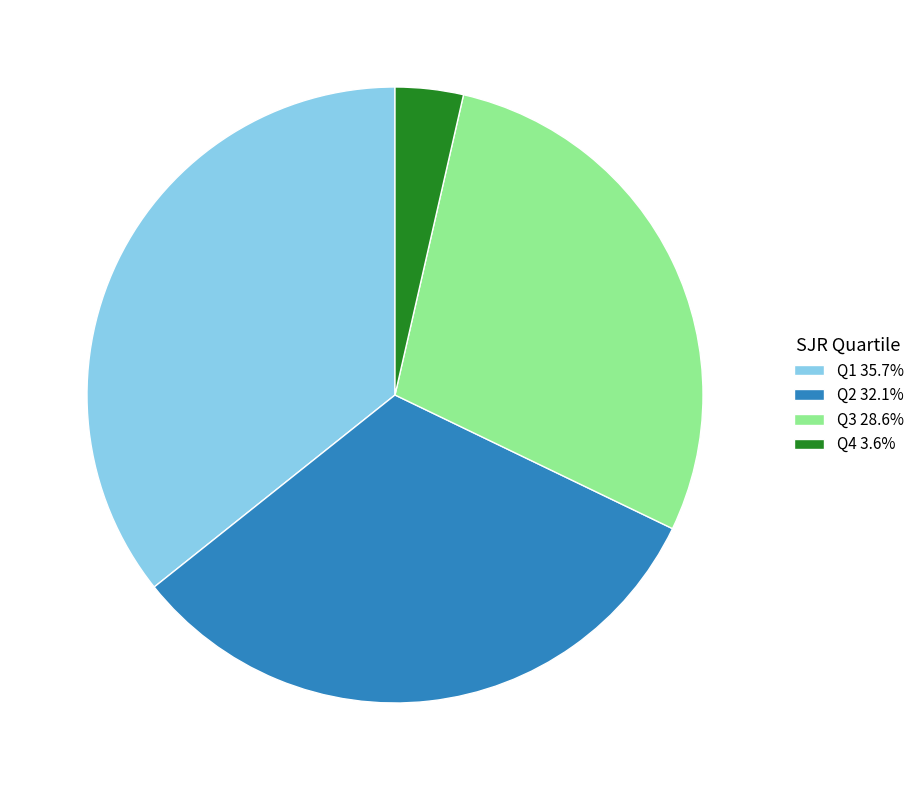

How many segments does this pie chart have?

4